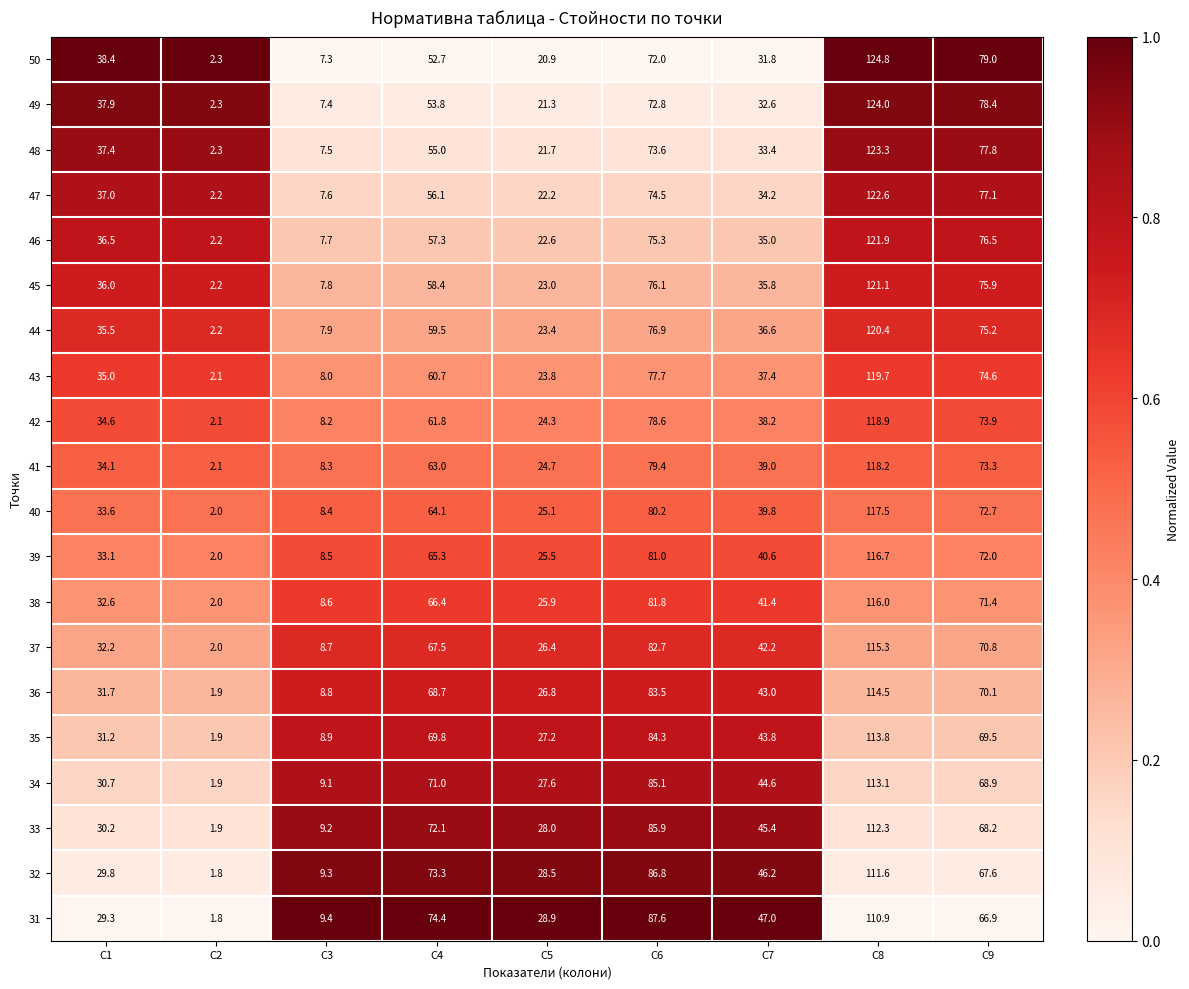

The value of 34 at C9 is 68.9. True or false?

True